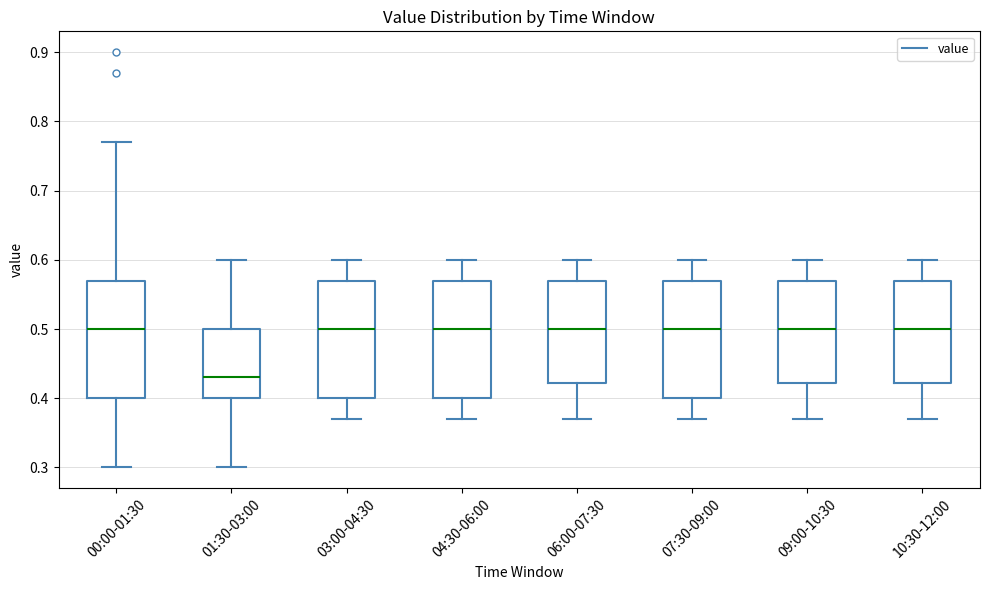

Where does the upper whisker of the box for 06:00-07:30 end on the y-axis? The values are not printed on the chart, so give them approximately, as read against the axis.

0.60